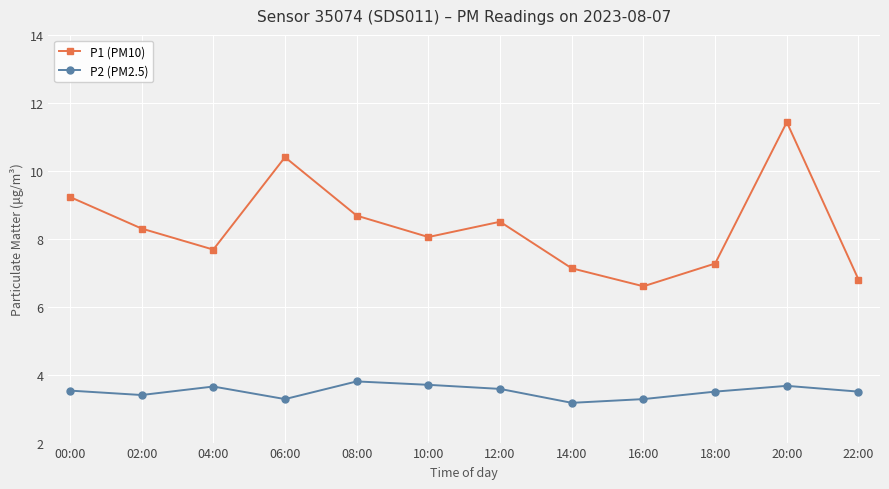

True or false: P1 (PM10) and P2 (PM2.5) cross at least once.

False